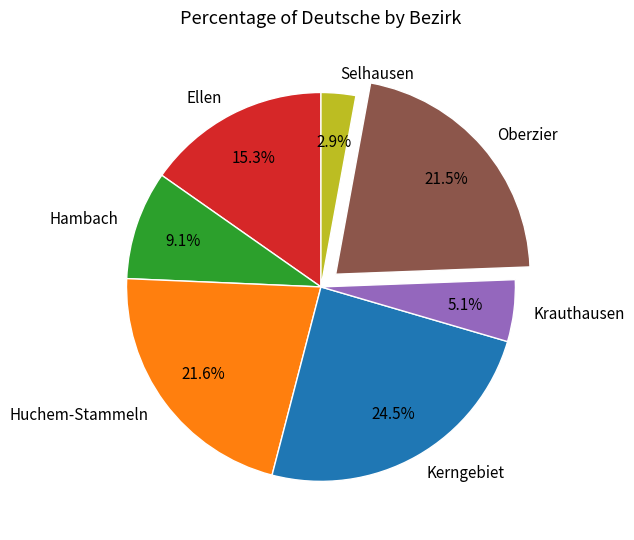

Which slice is the smallest?

Selhausen